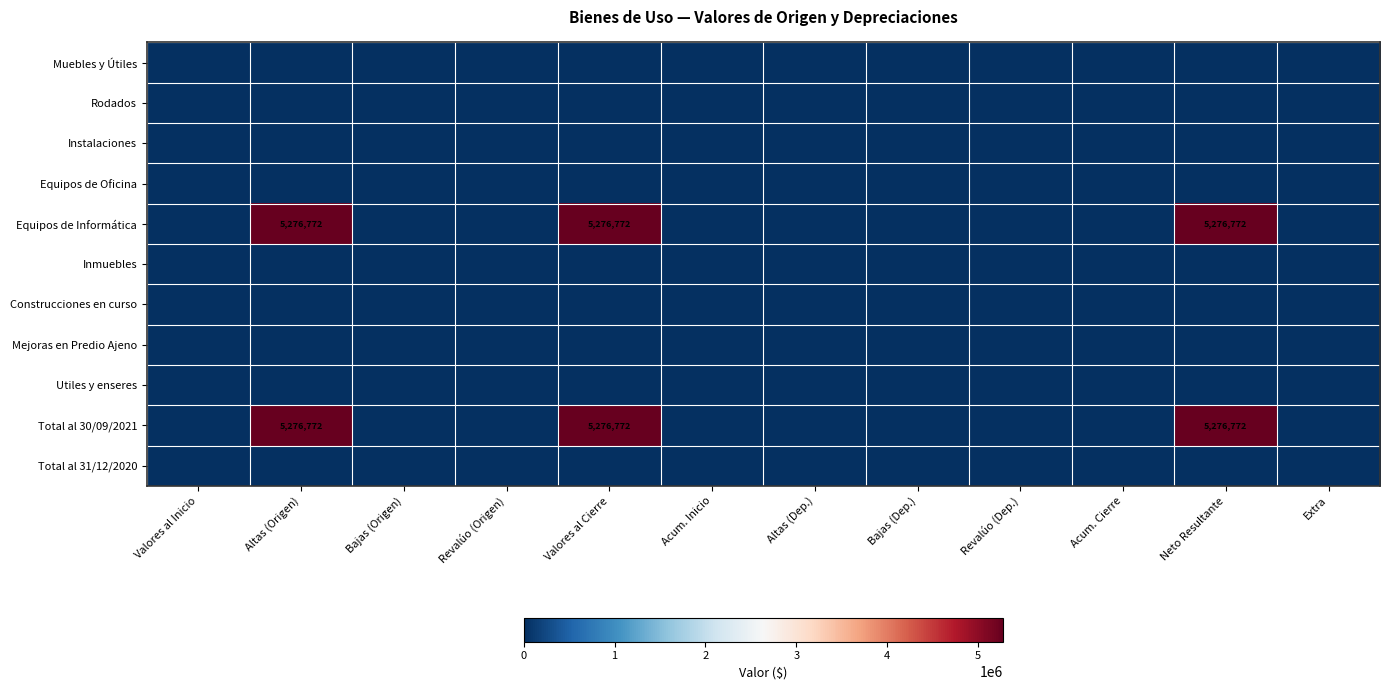

At which category does the chart reach its minimum across all series?

Valores al Inicio